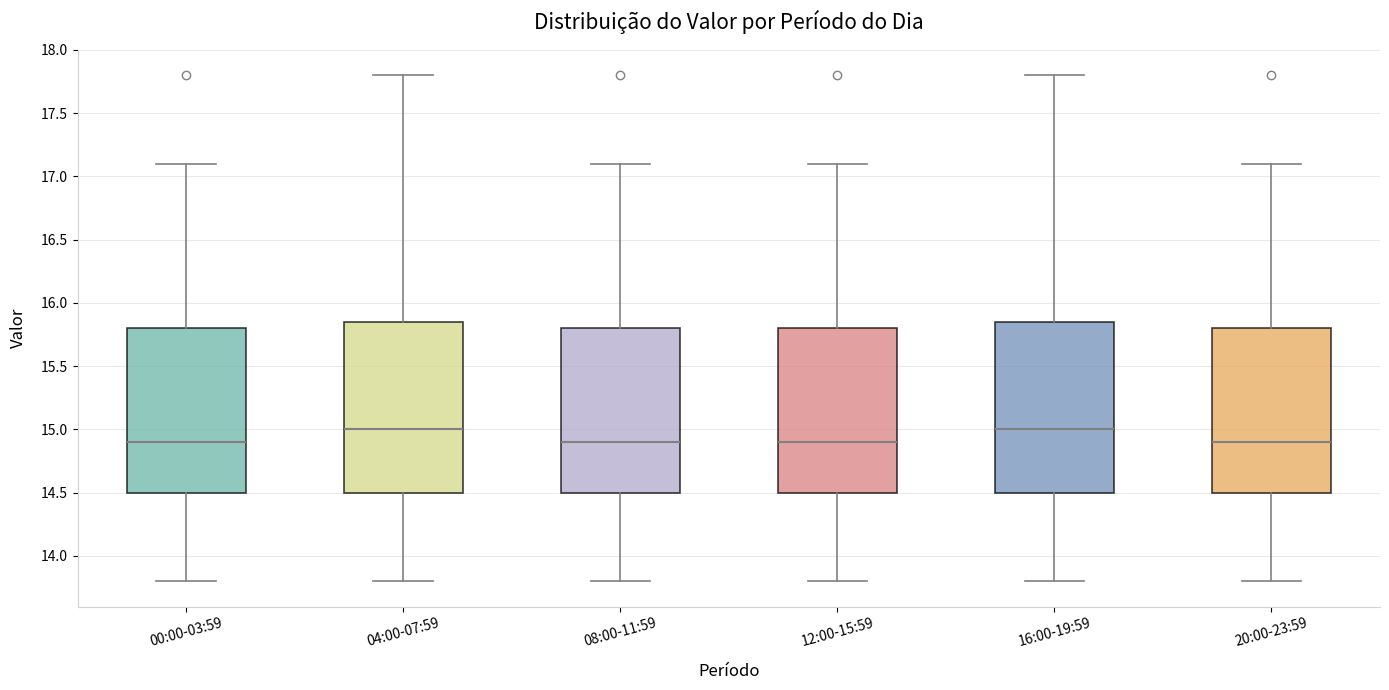

Reading left to right, read every box against the y-axis: the position of its median line, the range the box covers, and the ends of its whiskers. The values are not printed on the chart, so give them approximately, as read against the axis.

00:00-03:59: median 14.90, box 14.50 to 15.80, whiskers 13.80 to 17.10
04:00-07:59: median 15.00, box 14.50 to 15.85, whiskers 13.80 to 17.80
08:00-11:59: median 14.90, box 14.50 to 15.80, whiskers 13.80 to 17.10
12:00-15:59: median 14.90, box 14.50 to 15.80, whiskers 13.80 to 17.10
16:00-19:59: median 15.00, box 14.50 to 15.85, whiskers 13.80 to 17.80
20:00-23:59: median 14.90, box 14.50 to 15.80, whiskers 13.80 to 17.10